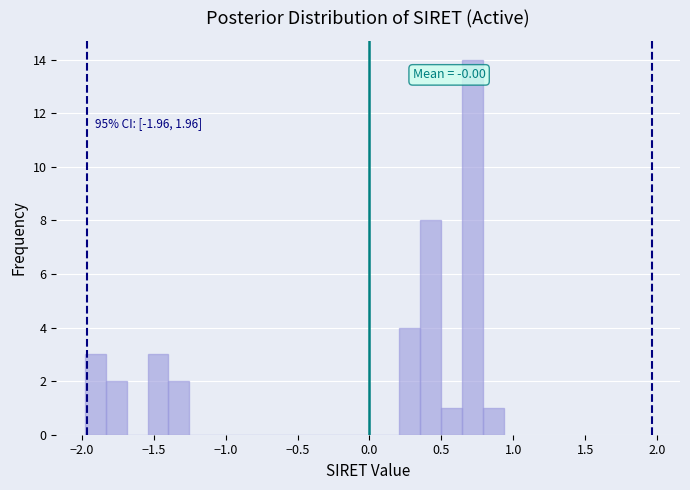

Read against the x-axis, roughly where is the centre of the tallest bar?

0.70